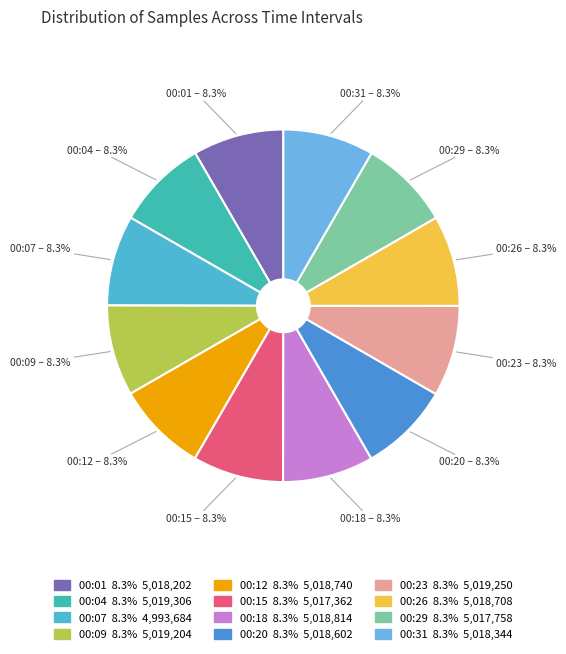

Does 00:09 account for over 50% of the chart?

No